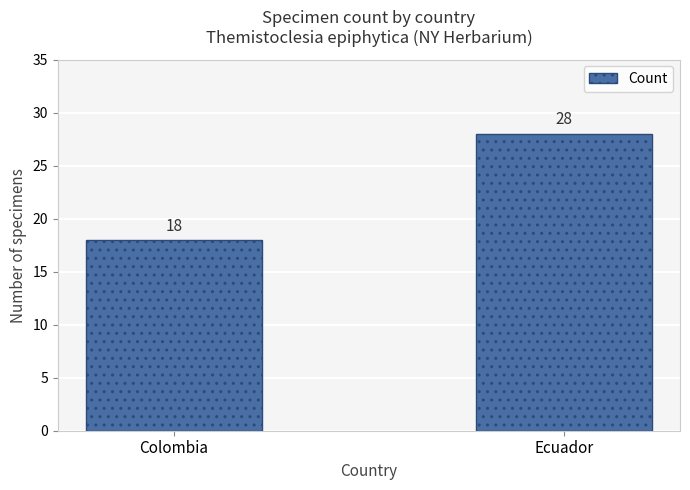

Which label corresponds to the largest value in the chart?

Ecuador